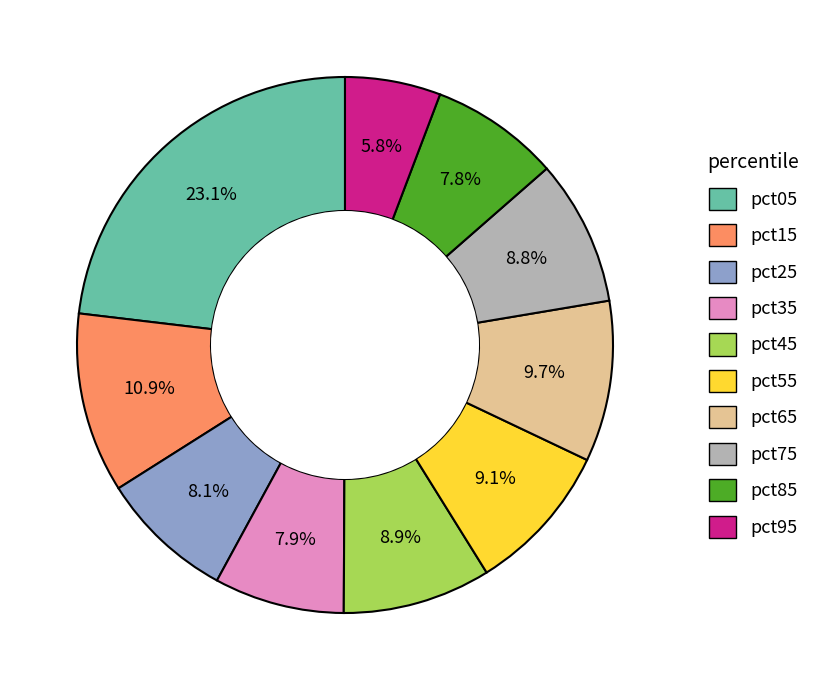

To the nearest percent, what portion does pct25 represent?

8%